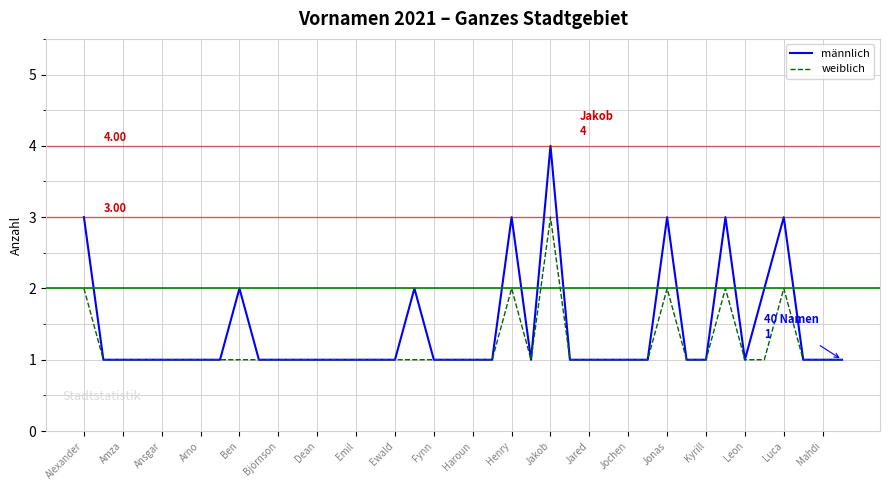

Which series has the widest spread of values?

männlich